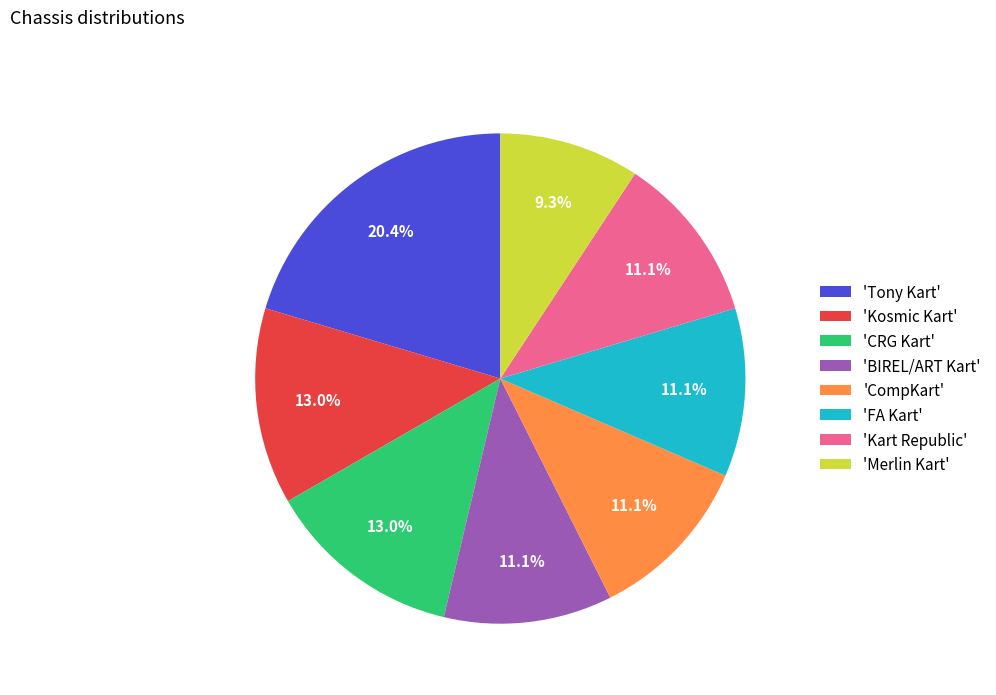

Which category has the biggest portion of the pie?

'Tony Kart'